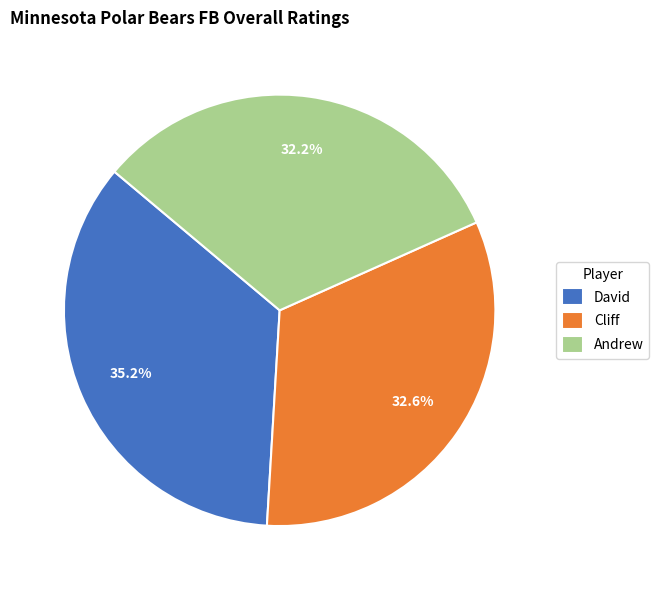

To the nearest percent, what is the difference between the Cliff and David slice percentages?

3%